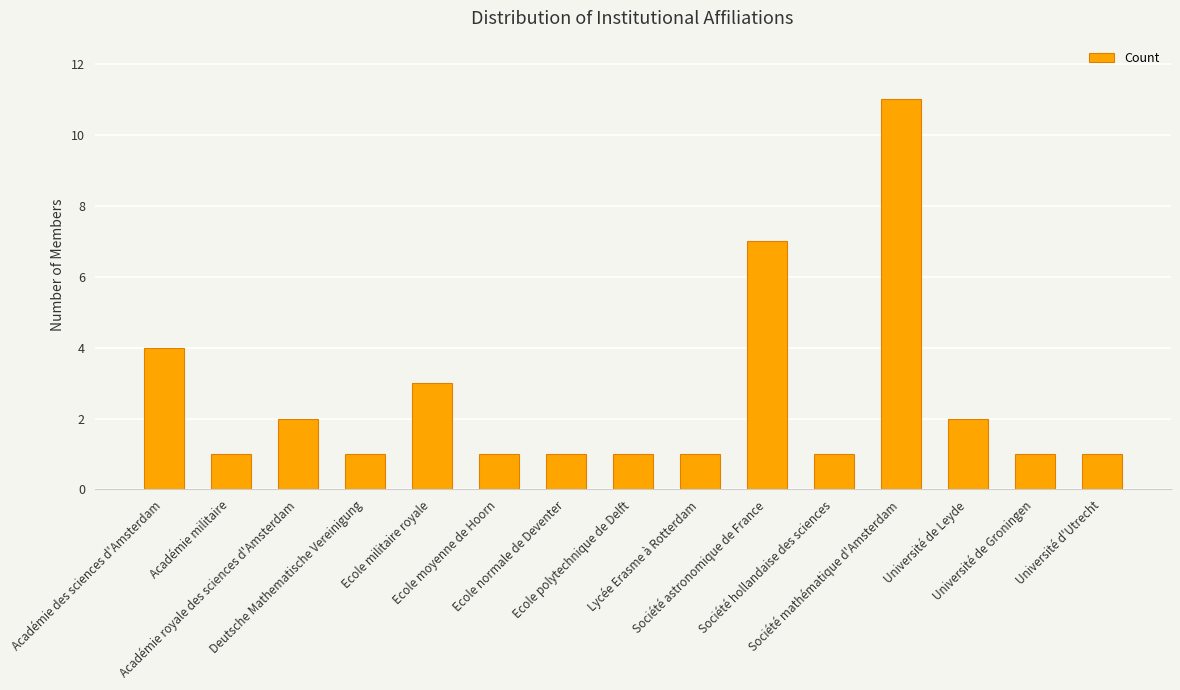

Reading left to right, list all the values displayed in this chart.

Académie des sciences d'Amsterdam=4	Académie militaire=1	Académie royale des sciences d'Amsterdam=2	Deutsche Mathematische Vereinigung=1	Ecole militaire royale=3	Ecole moyenne de Hoorn=1	Ecole normale de Deventer=1	Ecole polytechnique de Delft=1	Lycée Erasme à Rotterdam=1	Société astronomique de France=7	Société hollandaise des sciences=1	Société mathématique d'Amsterdam=11	Université de Leyde=2	Université de Groningen=1	Université d'Utrecht=1